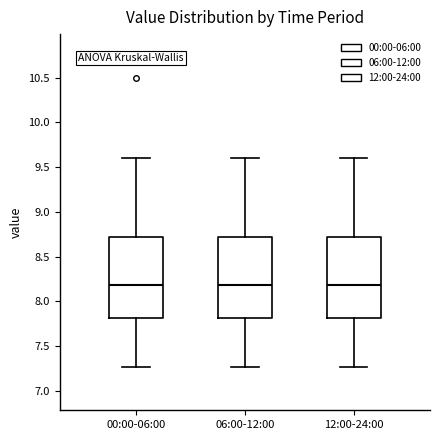

Reading left to right, read every box against the y-axis: the position of its median line, the range the box covers, and the ends of its whiskers. The values are not printed on the chart, so give them approximately, as read against the axis.

00:00-06:00: median 8.20, box 7.80 to 8.70, whiskers 7.25 to 9.60
06:00-12:00: median 8.20, box 7.80 to 8.70, whiskers 7.25 to 9.60
12:00-24:00: median 8.20, box 7.80 to 8.70, whiskers 7.25 to 9.60